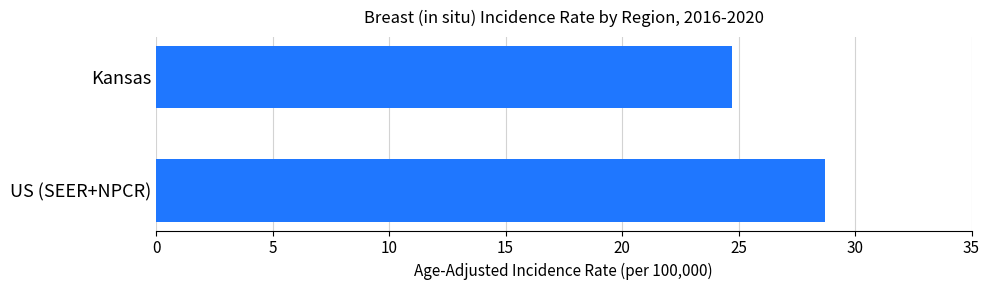

What is the difference between the maximum and minimum values?

4.0